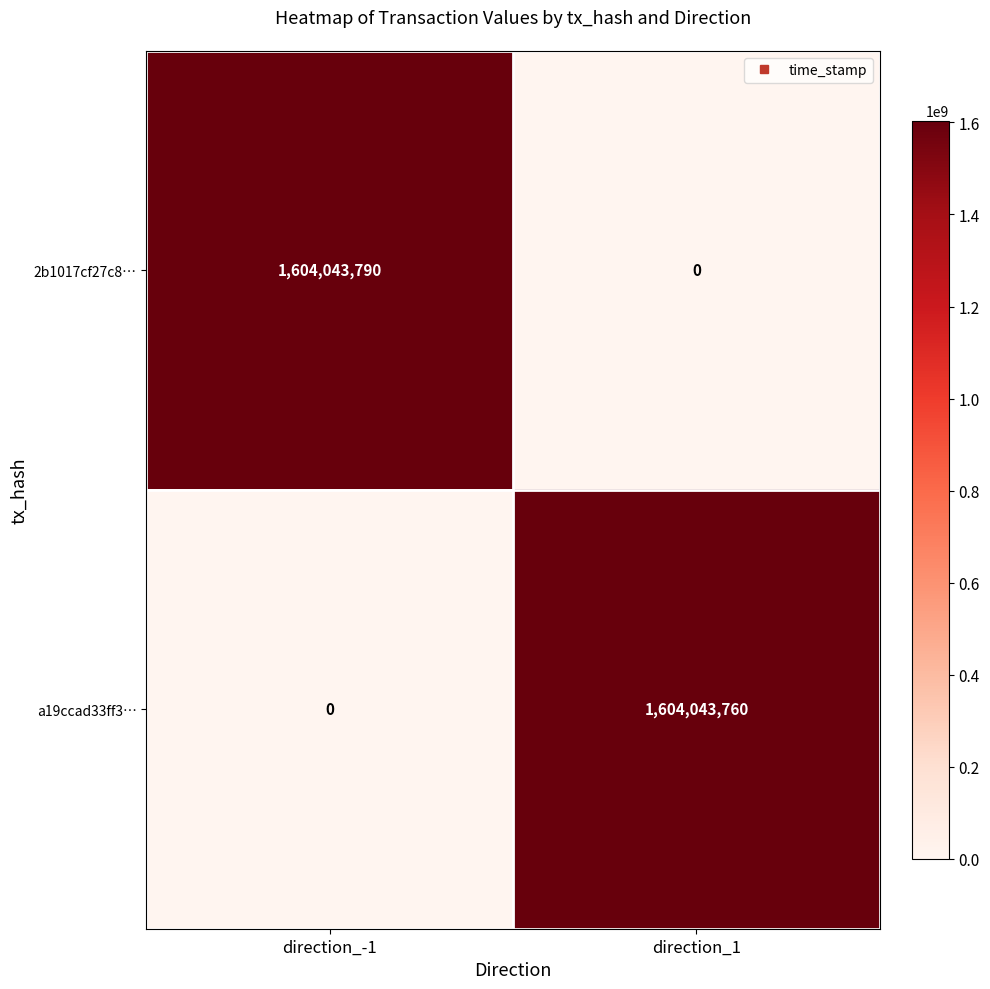

Reading left to right, transcribe all the data shown in this chart.

2b1017cf27c8…: direction_-1=1604043790	direction_1=0
a19ccad33ff3…: direction_-1=0	direction_1=1604043760